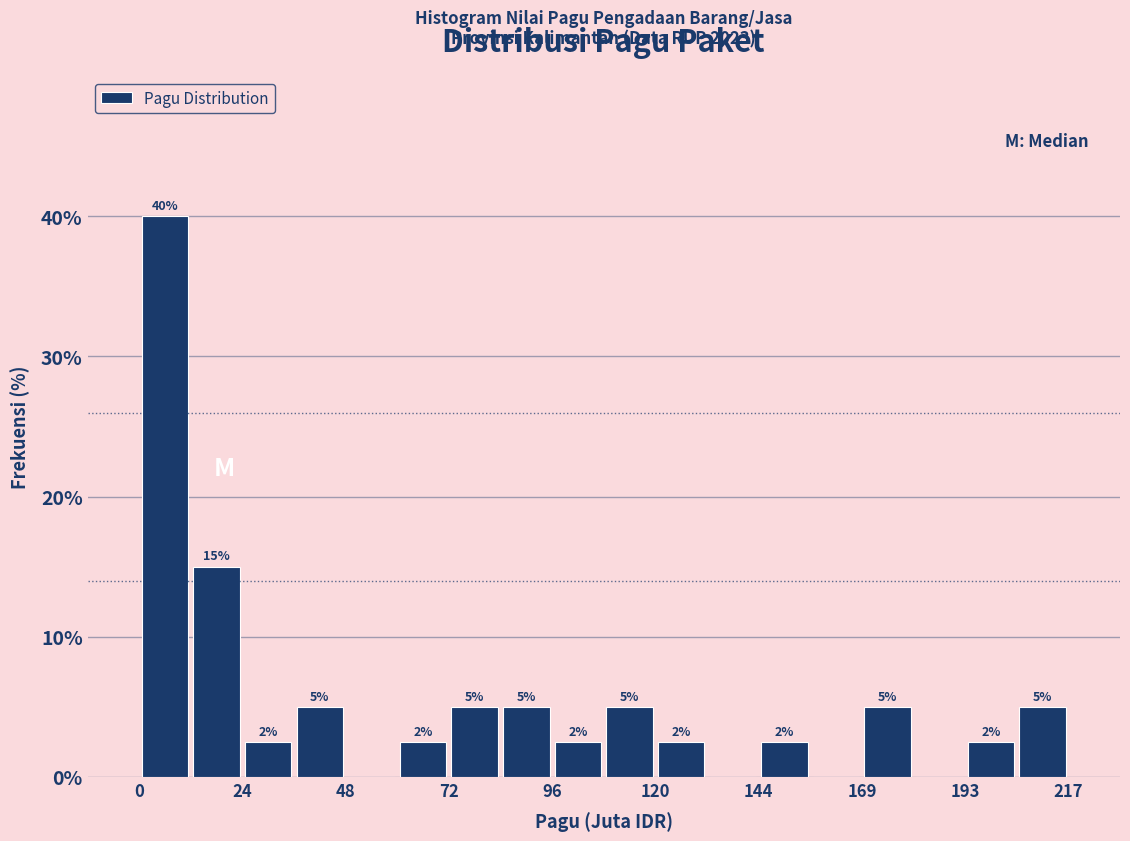

Around what value on the x-axis is the tallest bar? Give the approximate position of its centre, as read against the axis.

5